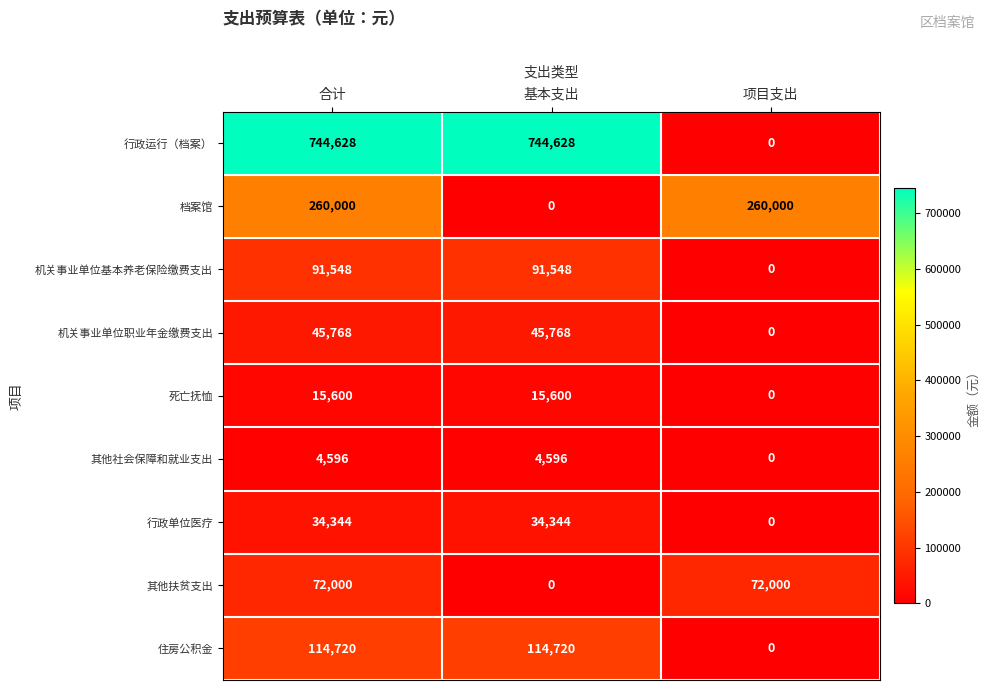

At which category is the sum across all series the highest?

合计